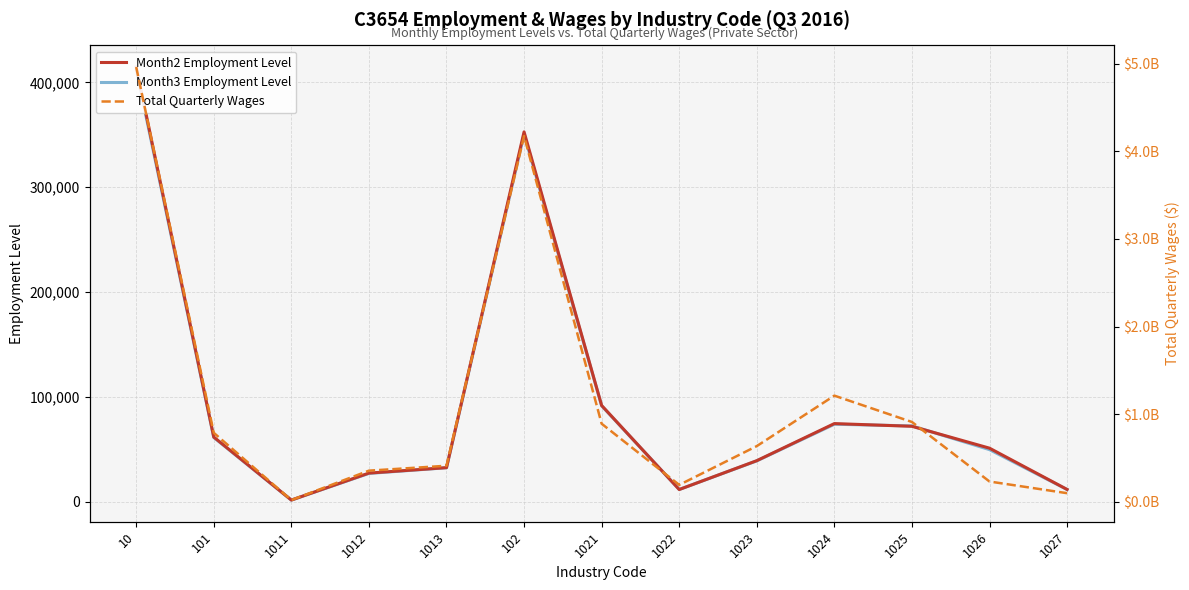

What is the label of the 7th point from the right?

1021